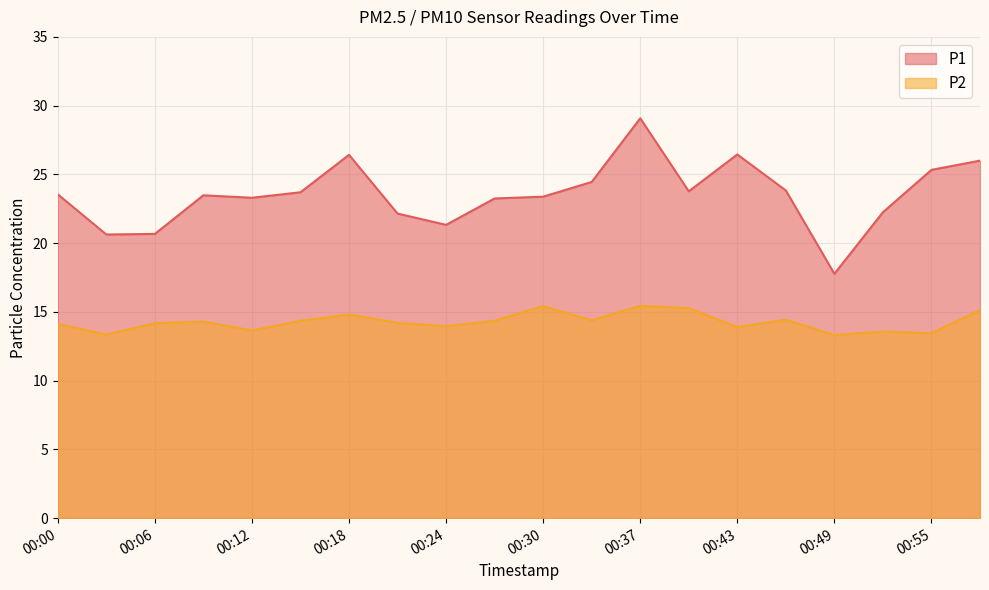

How many interior local peaks does the P1 series have?

4